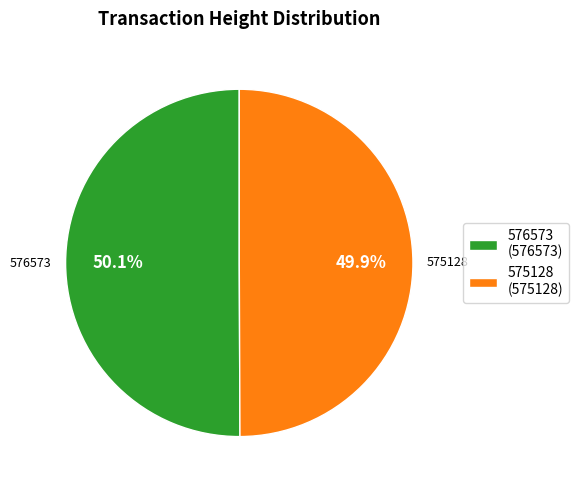

How many slices are in this pie chart?

2